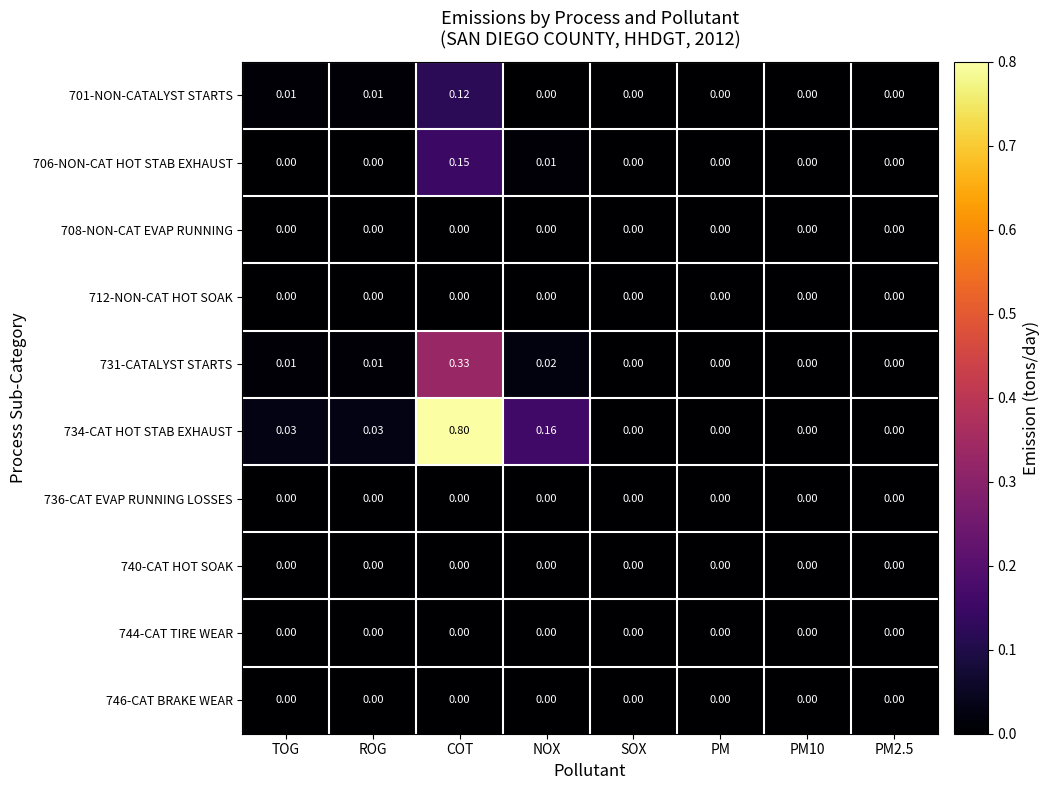

At which category is the sum across all series the highest?

COT